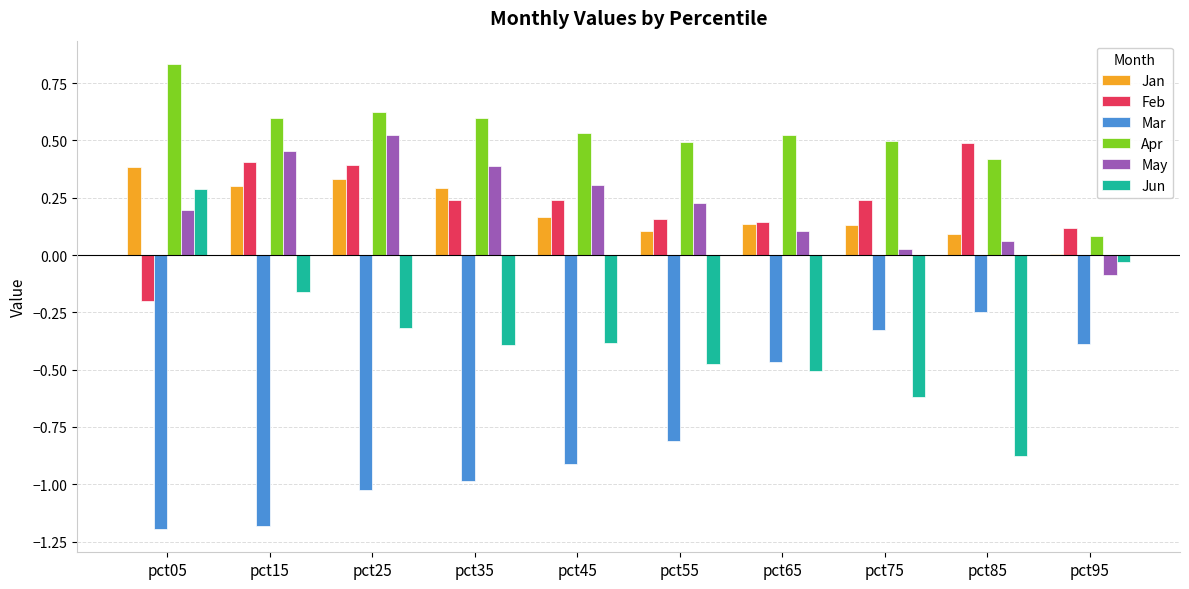

Which series changed the most between pct15 and pct65?

Mar